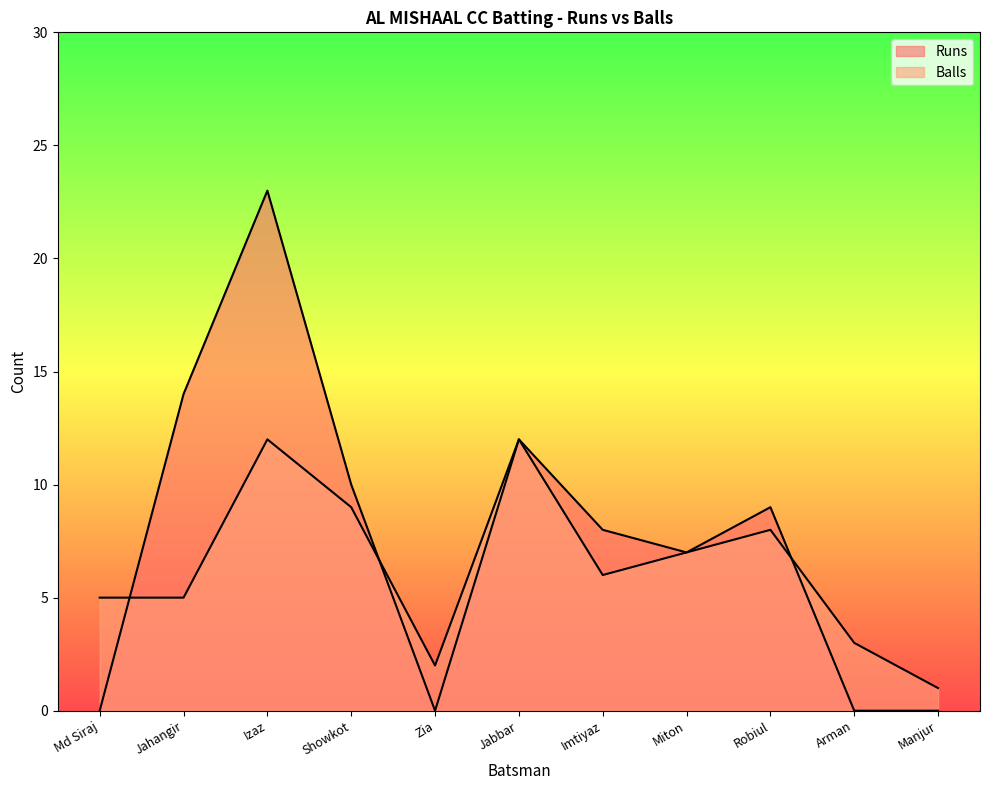

At which category does Runs reach its first local valley?

Zia